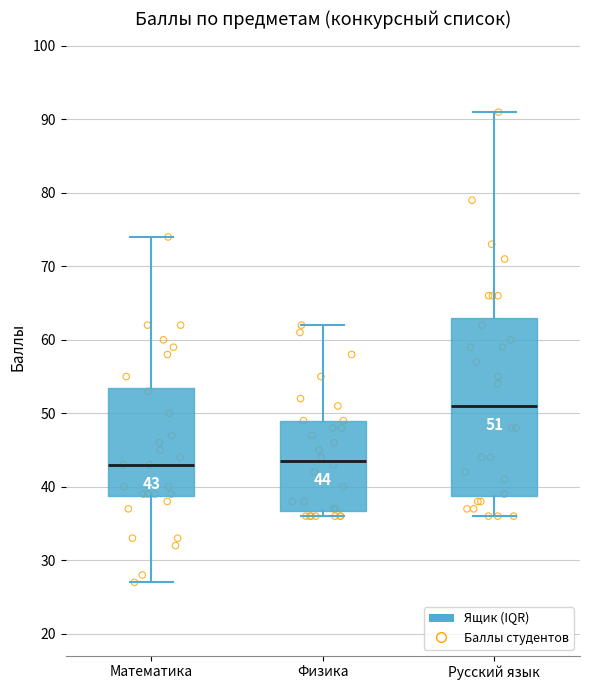

Comparing the boxes themselves (not the whiskers), which one is the tallest?

Русский язык